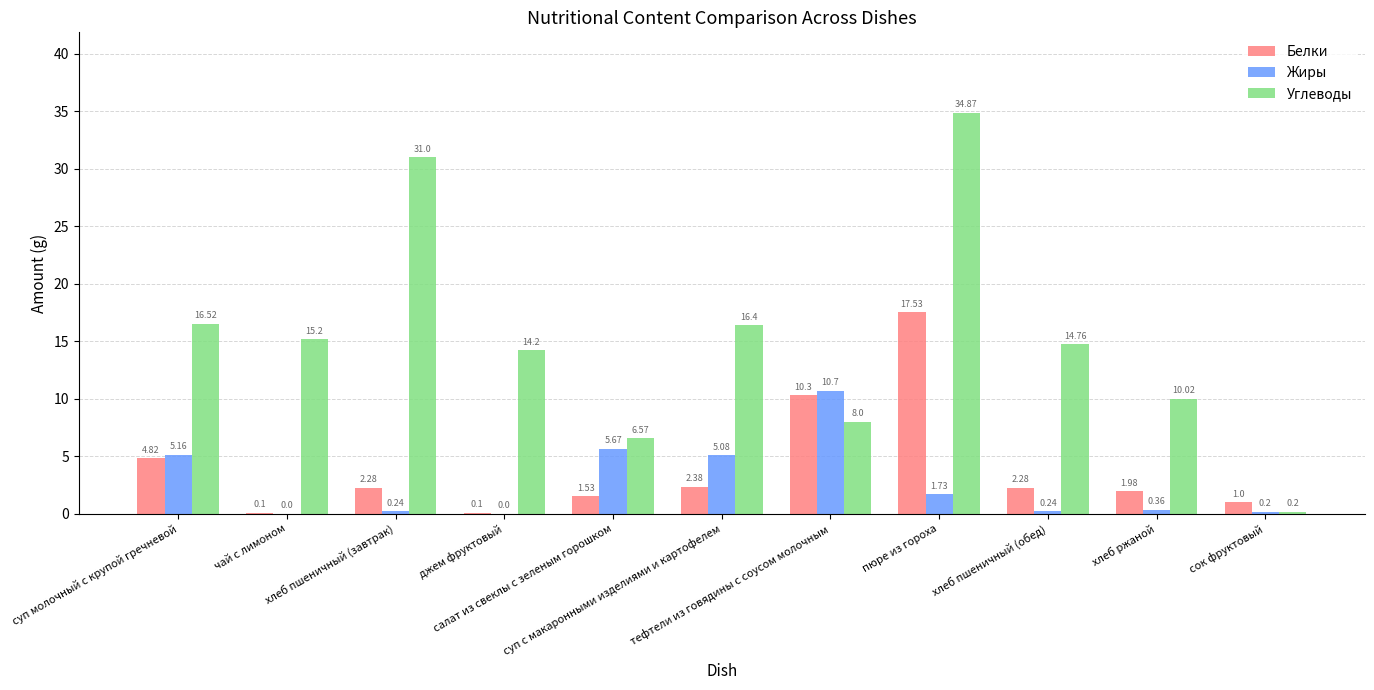

What are all the series names shown in the legend?

Белки, Жиры, Углеводы